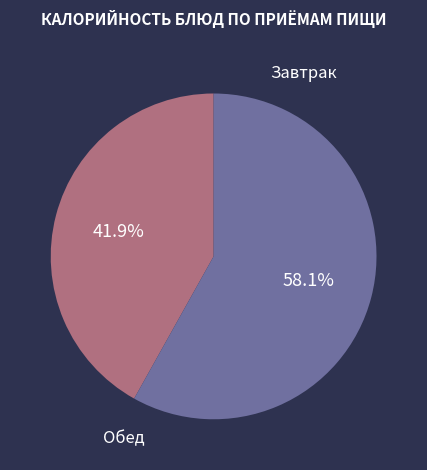

How many slices are in this pie chart?

2